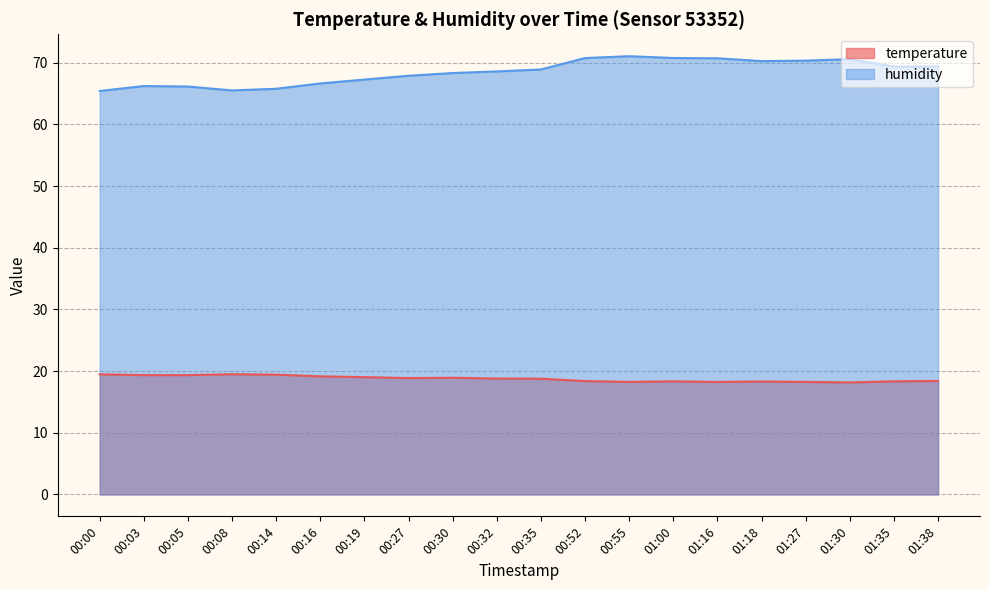

What are all the series names shown in the legend?

temperature, humidity